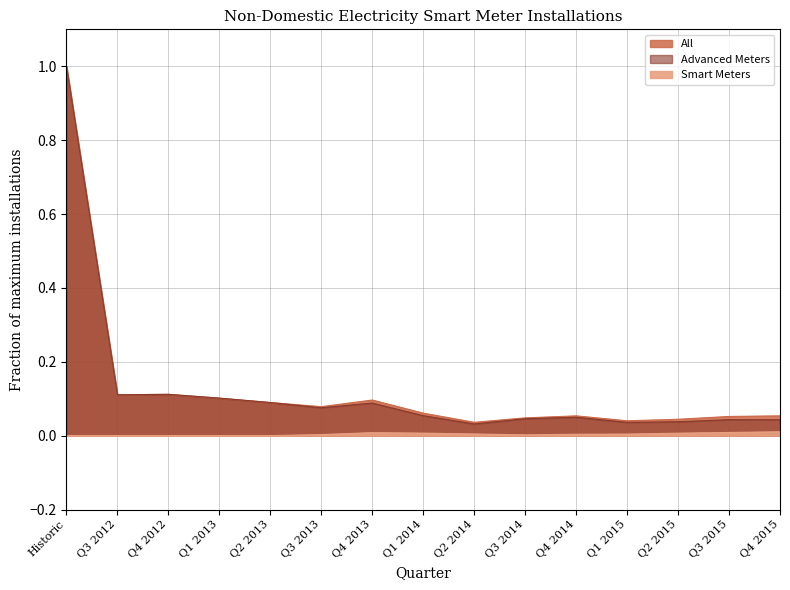

Reading left to right, extract all data points from this chart.

Smart Meters: 0.0	0.0	0.0	0.0	0.0	0.0	0.0	0.0	0.0	0.0	0.0	0.0	0.0	0.0	0.0
Advanced Meters: 1.0	0.1	0.1	0.1	0.1	0.1	0.1	0.1	0.0	0.0	0.0	0.0	0.0	0.0	0.0
All: 1.0	0.1	0.1	0.1	0.1	0.1	0.1	0.1	0.0	0.0	0.1	0.0	0.0	0.1	0.1